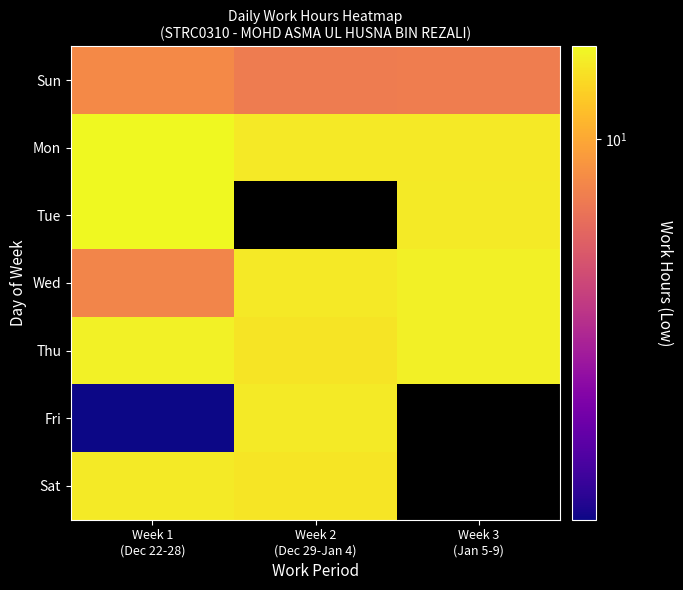

List the series in order of their peak value, lowest first.

Sun, Fri, Sat, Wed, Thu, Mon, Tue